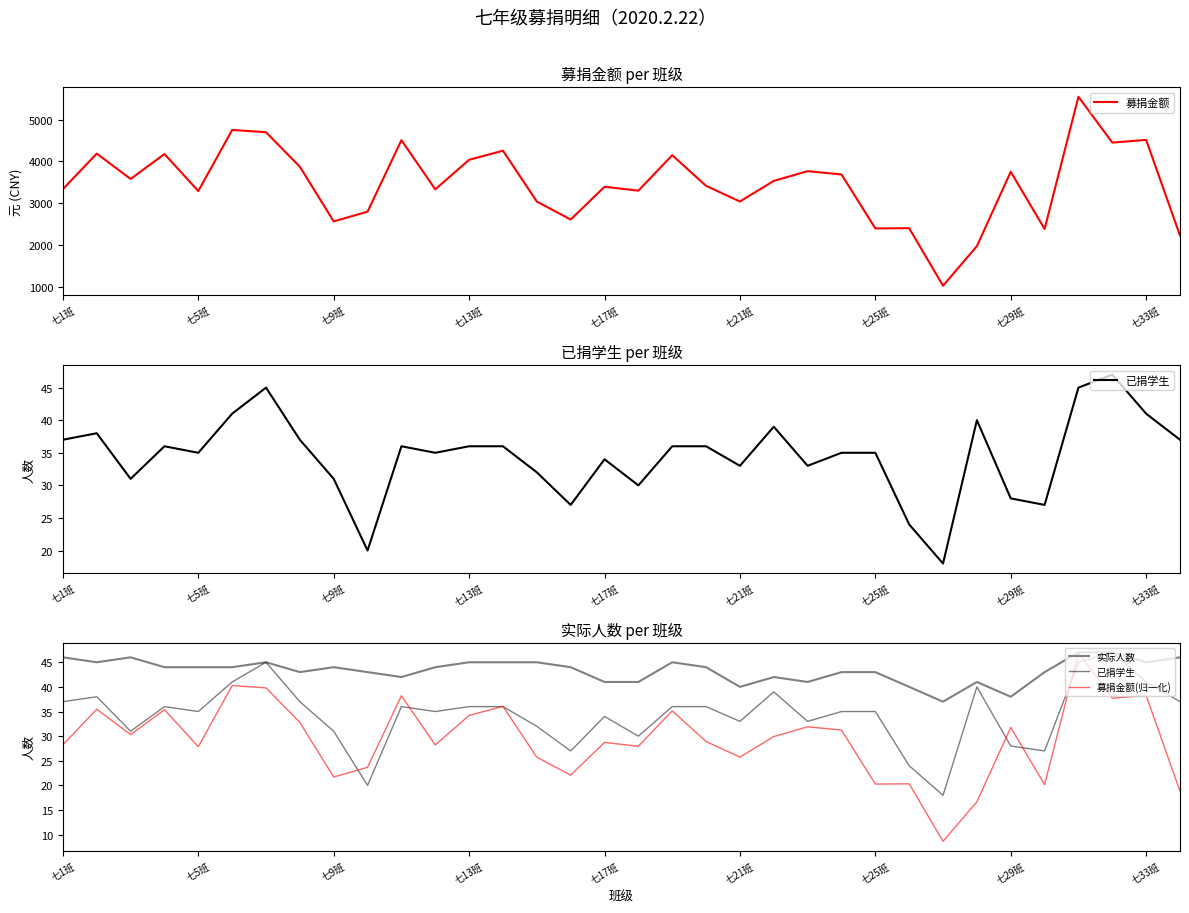

Which category has the lowest value across all series?

26